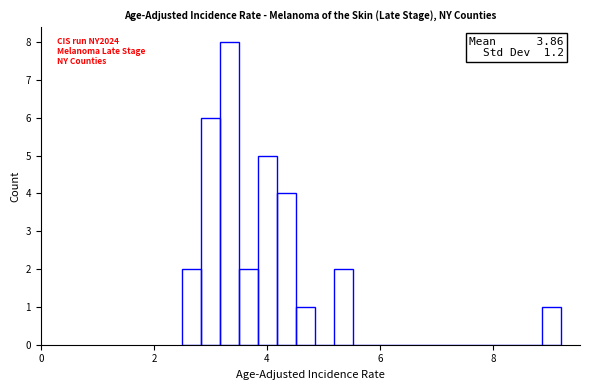

Read against the x-axis, roughly where is the centre of the tallest bar?

3.4